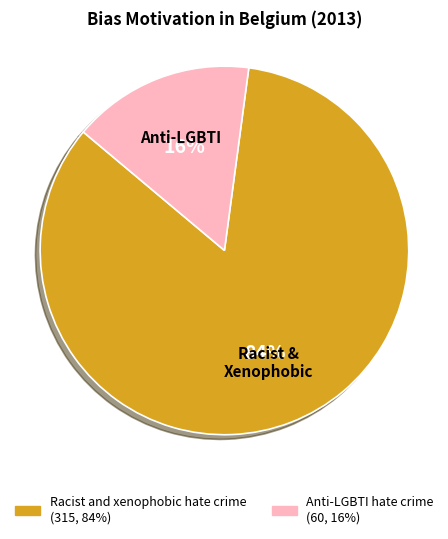

The Anti-LGBTI hate crime slice represents 16% of the pie. True or false?

True